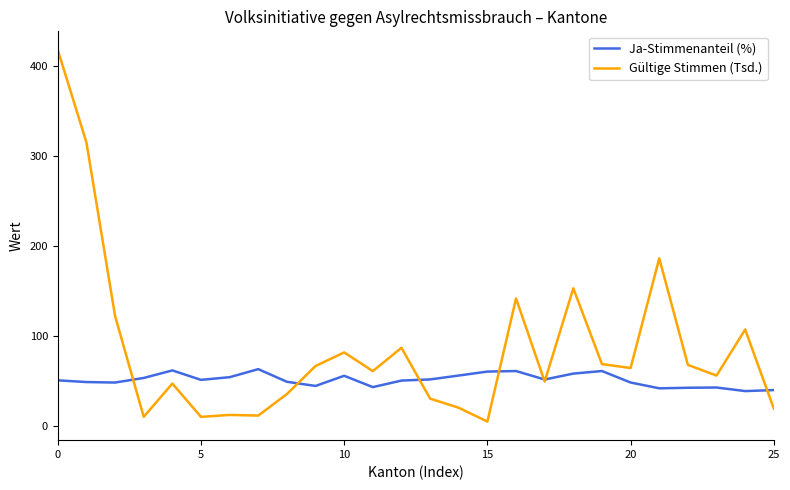

How many categories are shown in the chart?

26